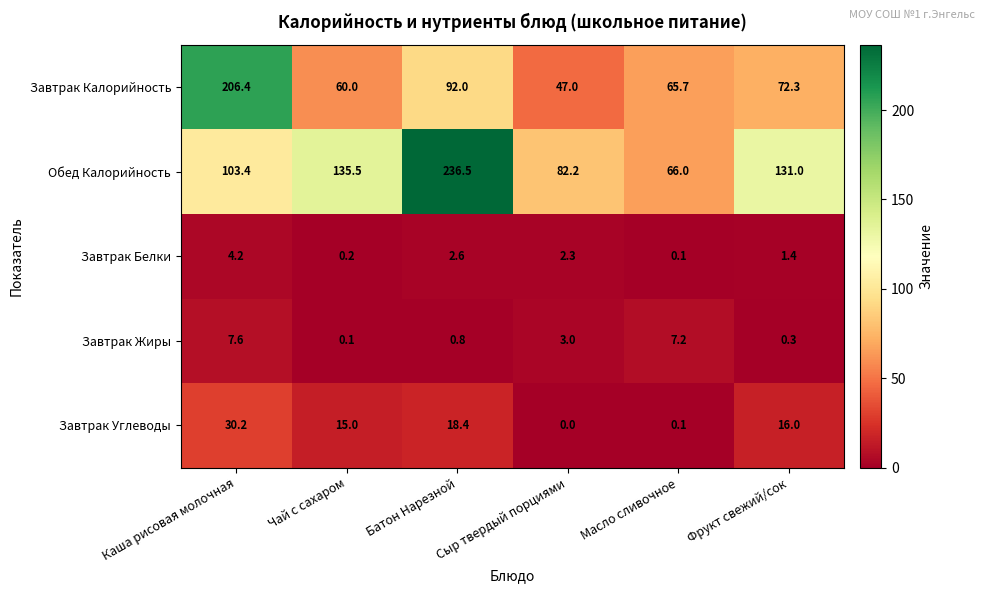

How many data points does each series have?

6